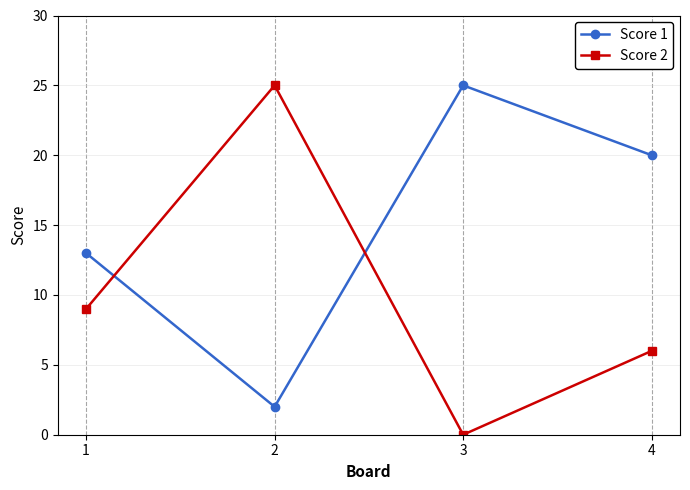

Does the chart have visible grid lines?

Yes